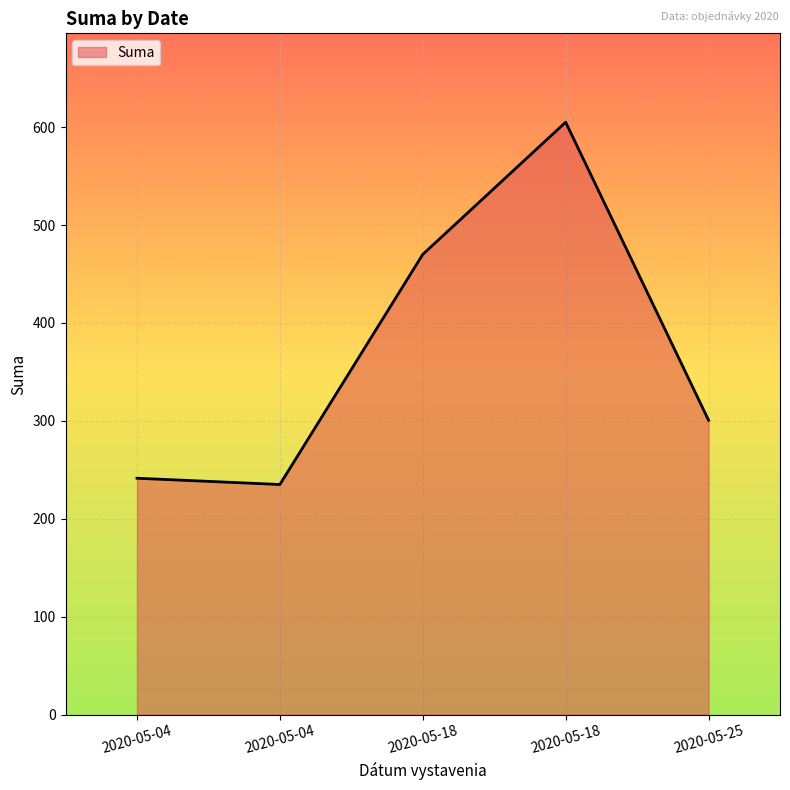

Does the chart have visible grid lines?

Yes